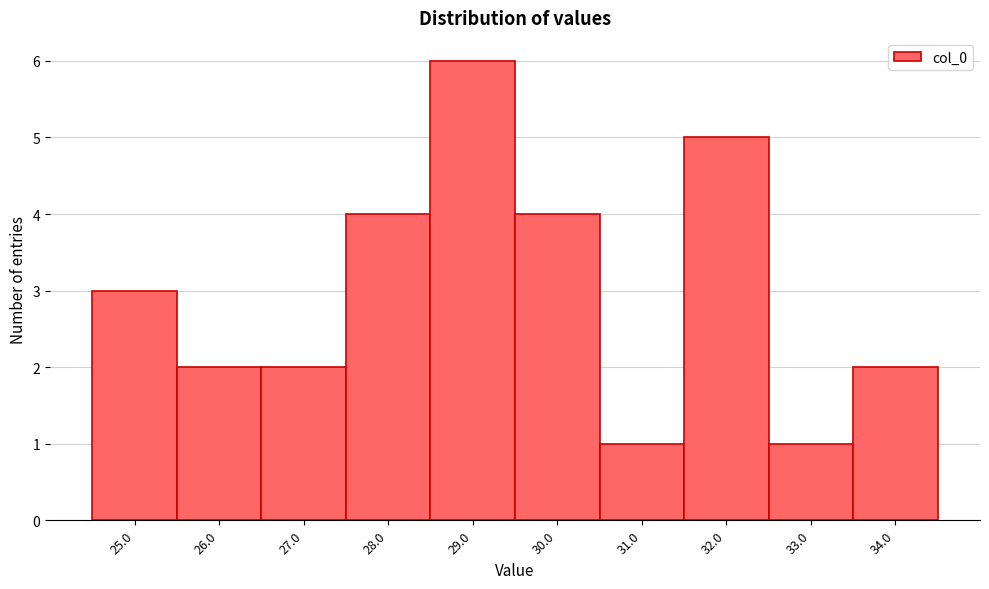

Reading left to right, extract all data points from this chart.

25.0=3	26.0=2	27.0=2	28.0=4	29.0=6	30.0=4	31.0=1	32.0=5	33.0=1	34.0=2